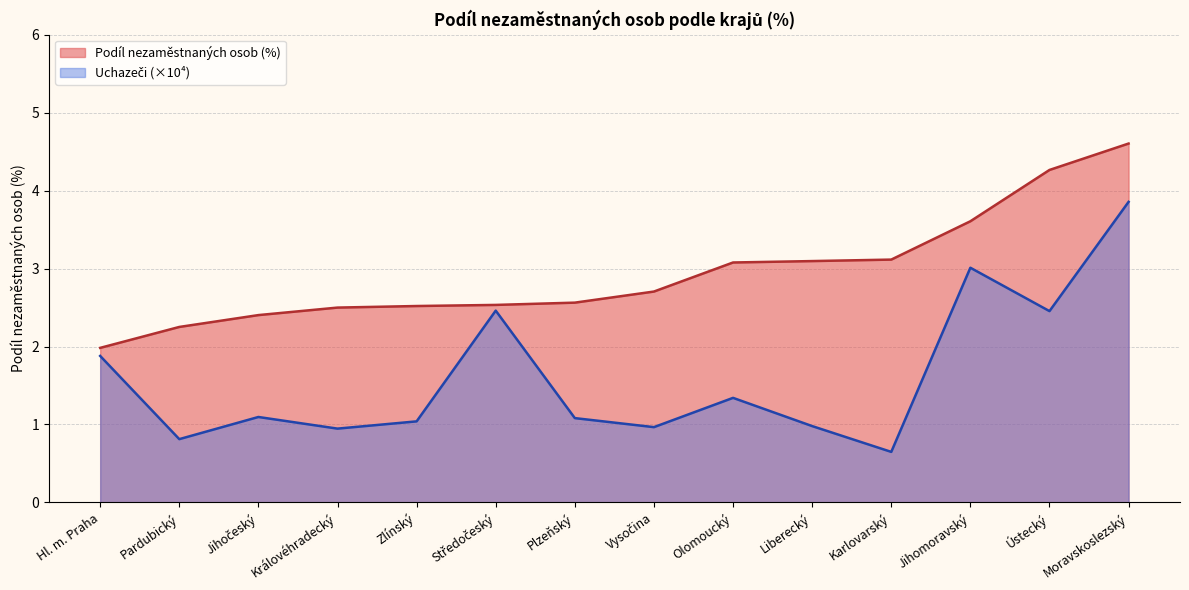

What is the label of the 12th point from the left?

Jihomoravský